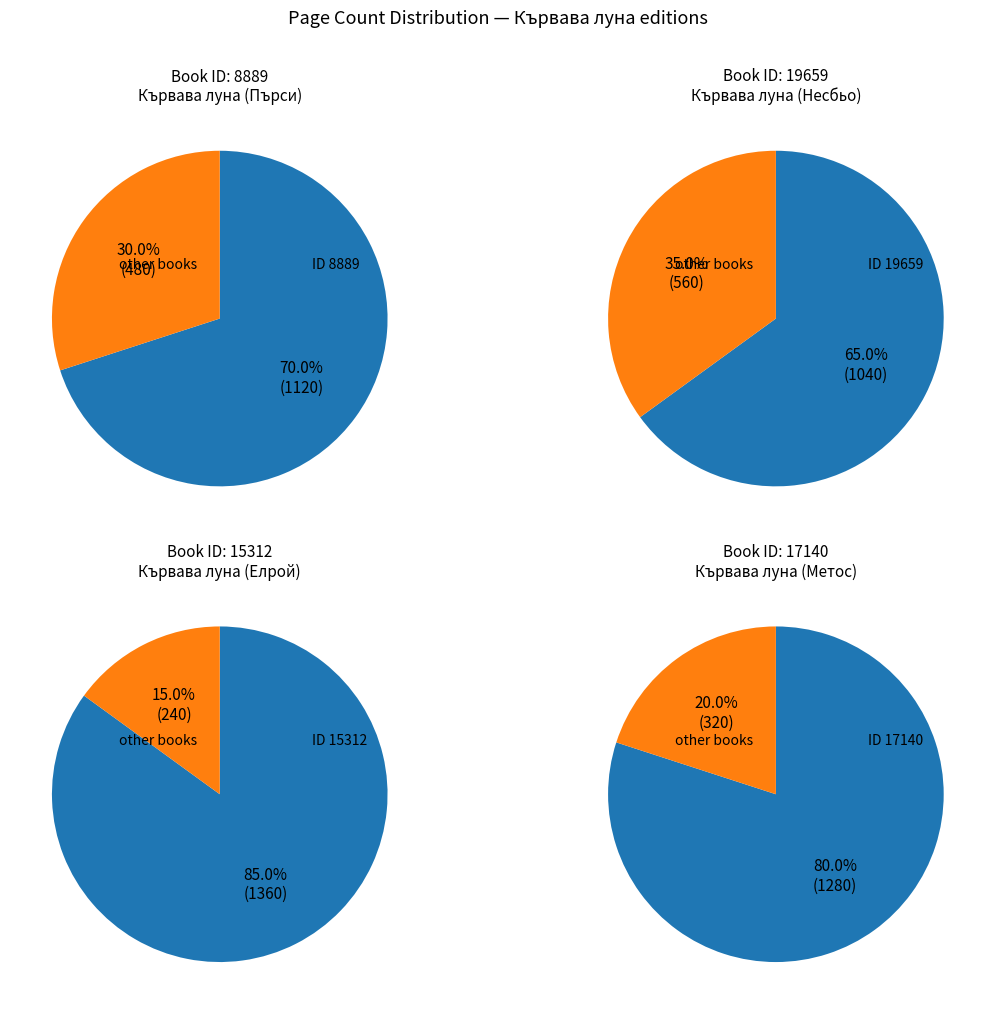

What is the smallest slice in the pie chart?

15312